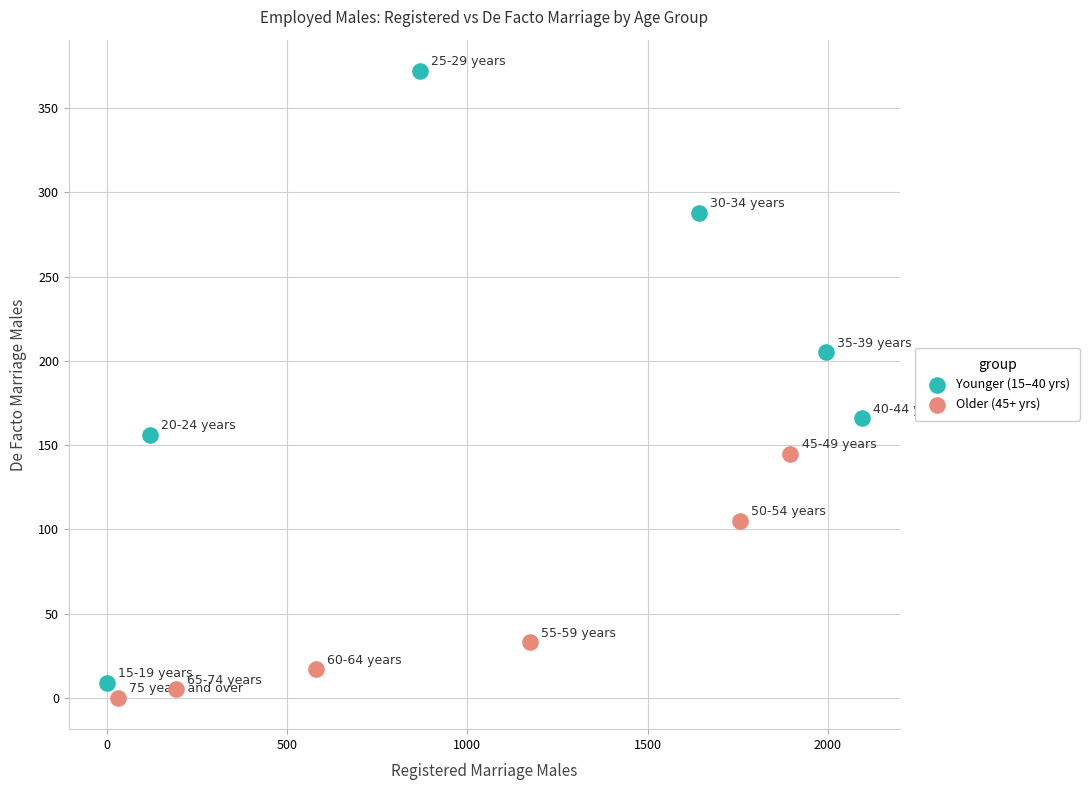

Which series has the widest spread of Y values?

Younger (15–40 yrs)